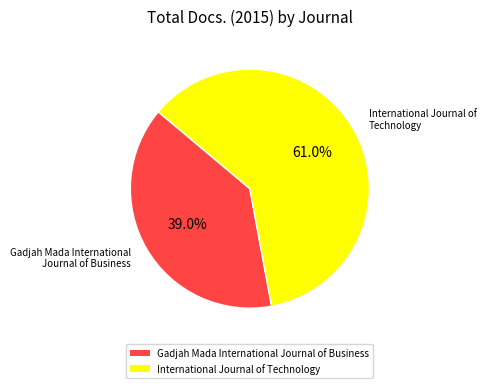

Does any single category account for the majority?

Yes